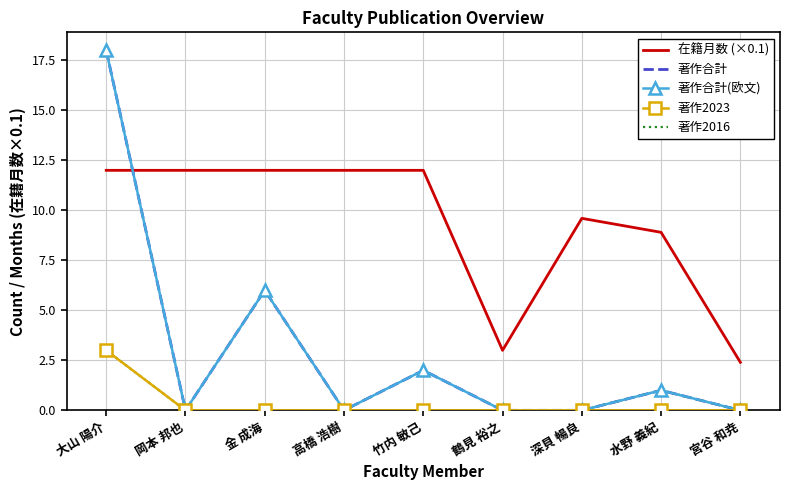

The 著作2016 series shows 1.6 at 宮谷 和尭. True or false?

False